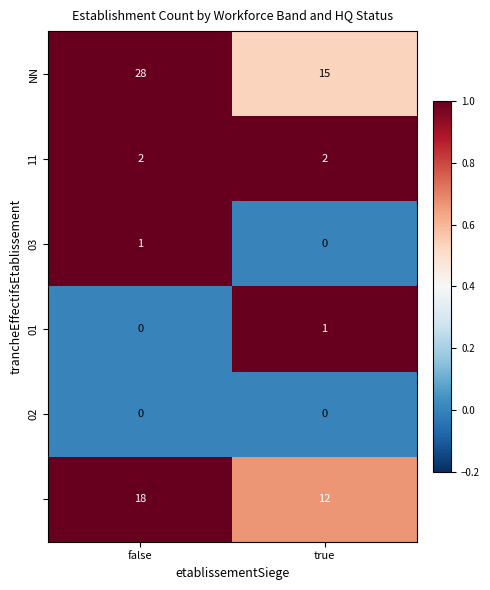

Which category has the highest value across all series?

false